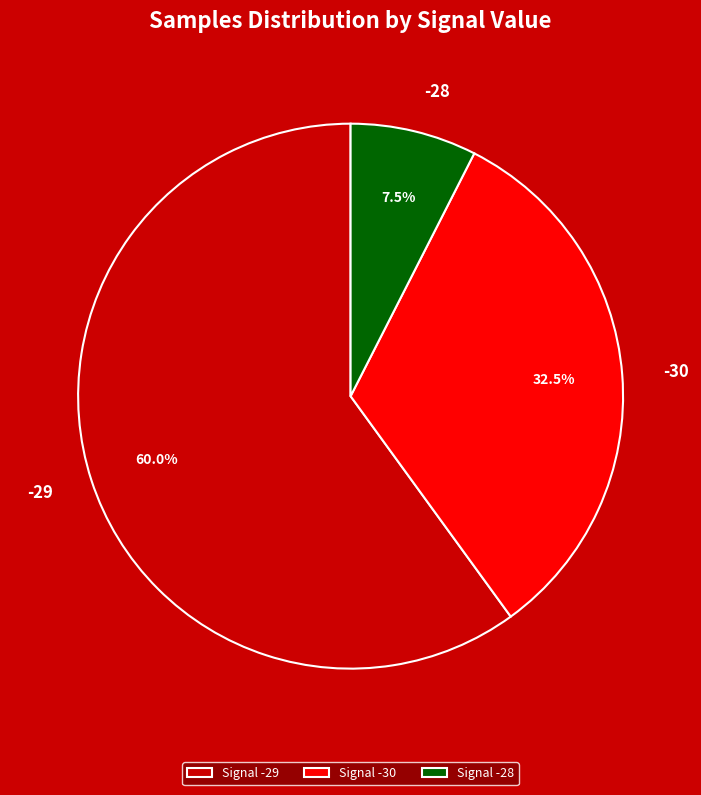

To the nearest percent, what percentage of the pie is -29?

60%